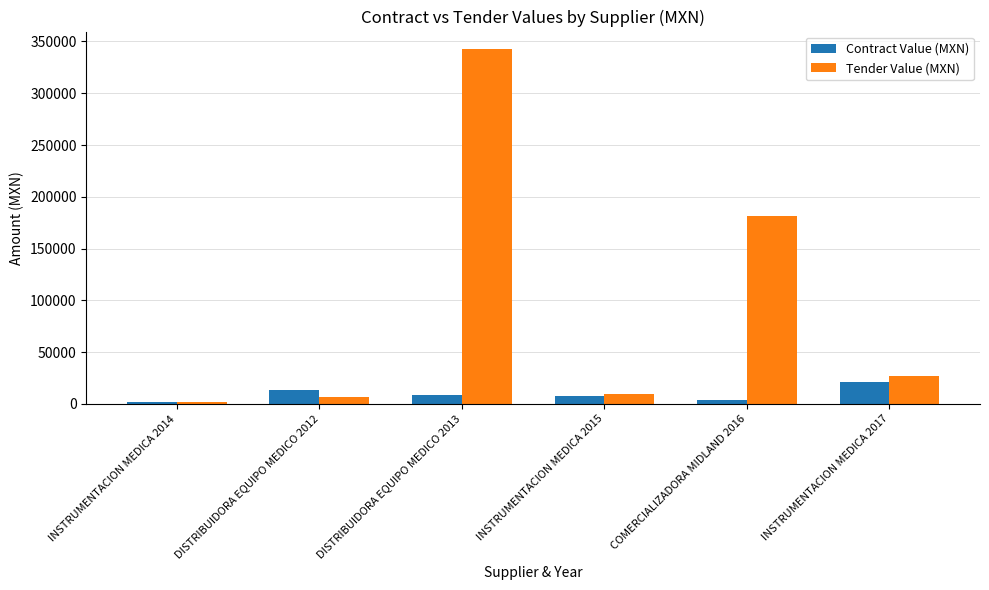

The value of Contract Value (MXN) at DISTRIBUIDORA EQUIPO MEDICO 2013 is 9048.0. True or false?

True